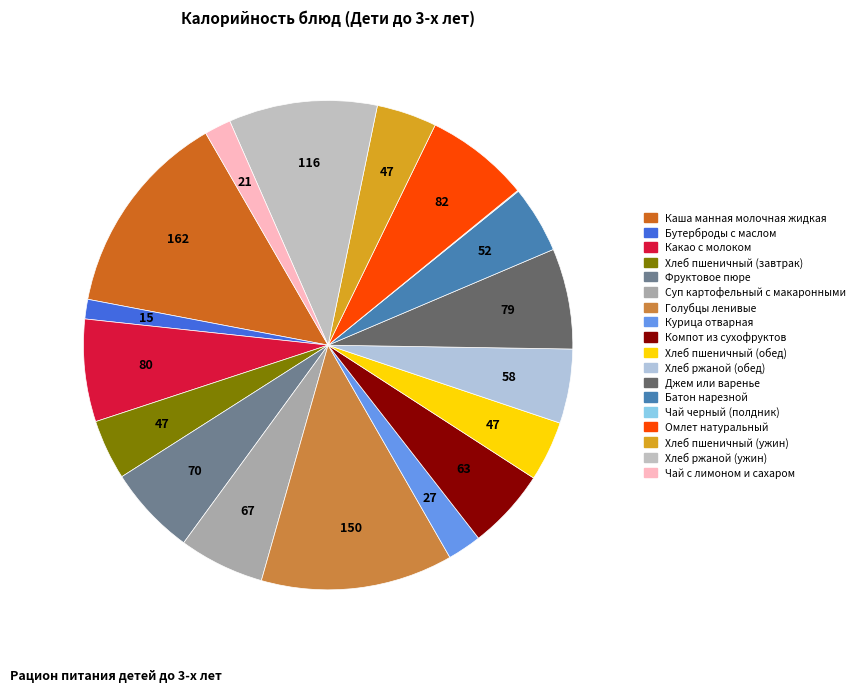

Count the number of slices in the pie.

18